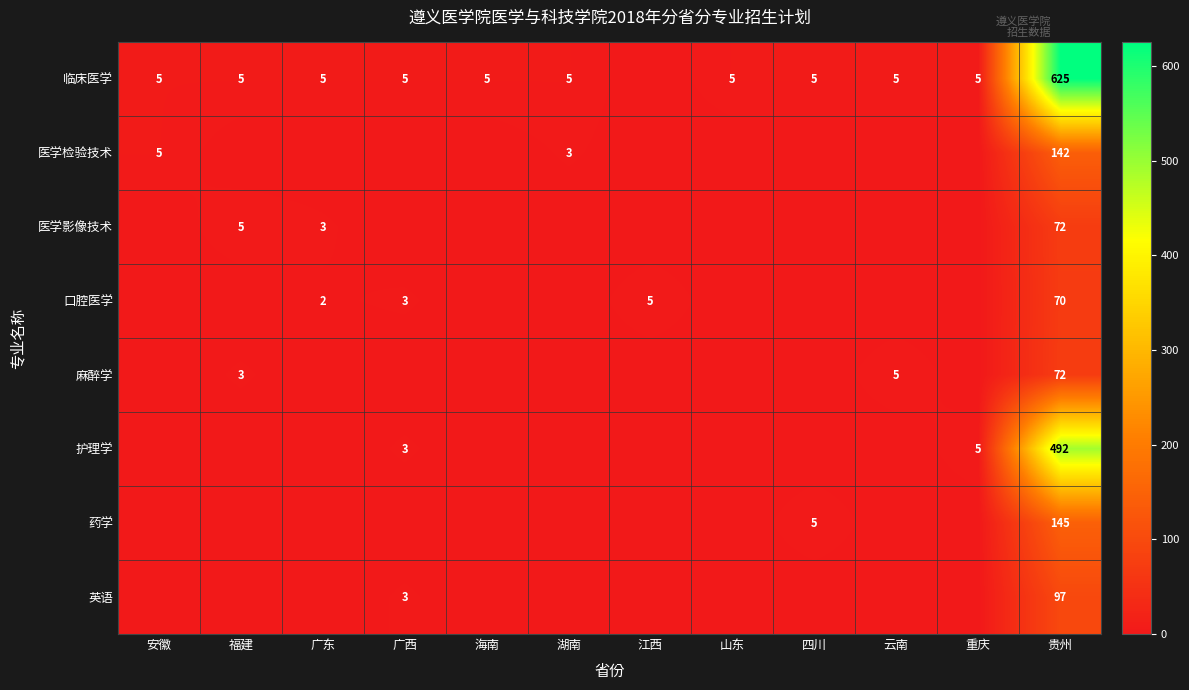

At which label does 麻醉学 reach its peak?

贵州